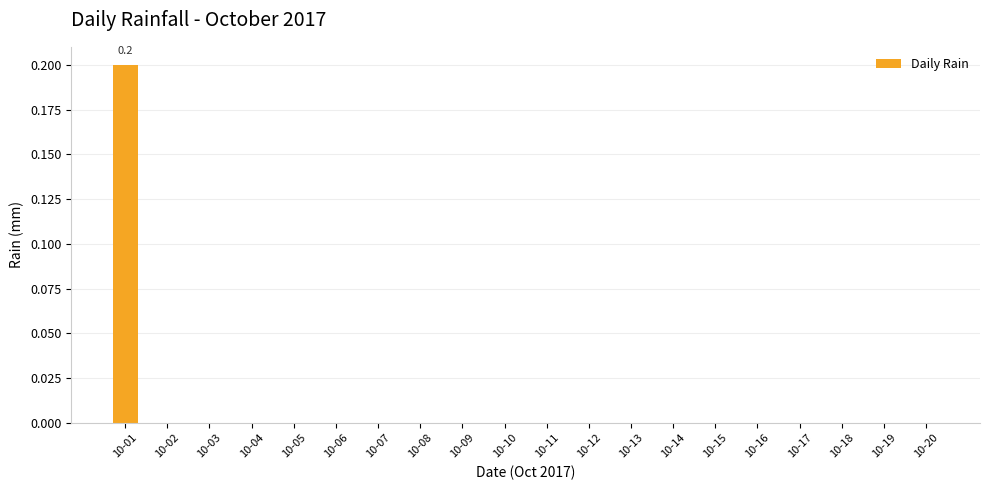

Which label corresponds to the largest value in the chart?

10-01